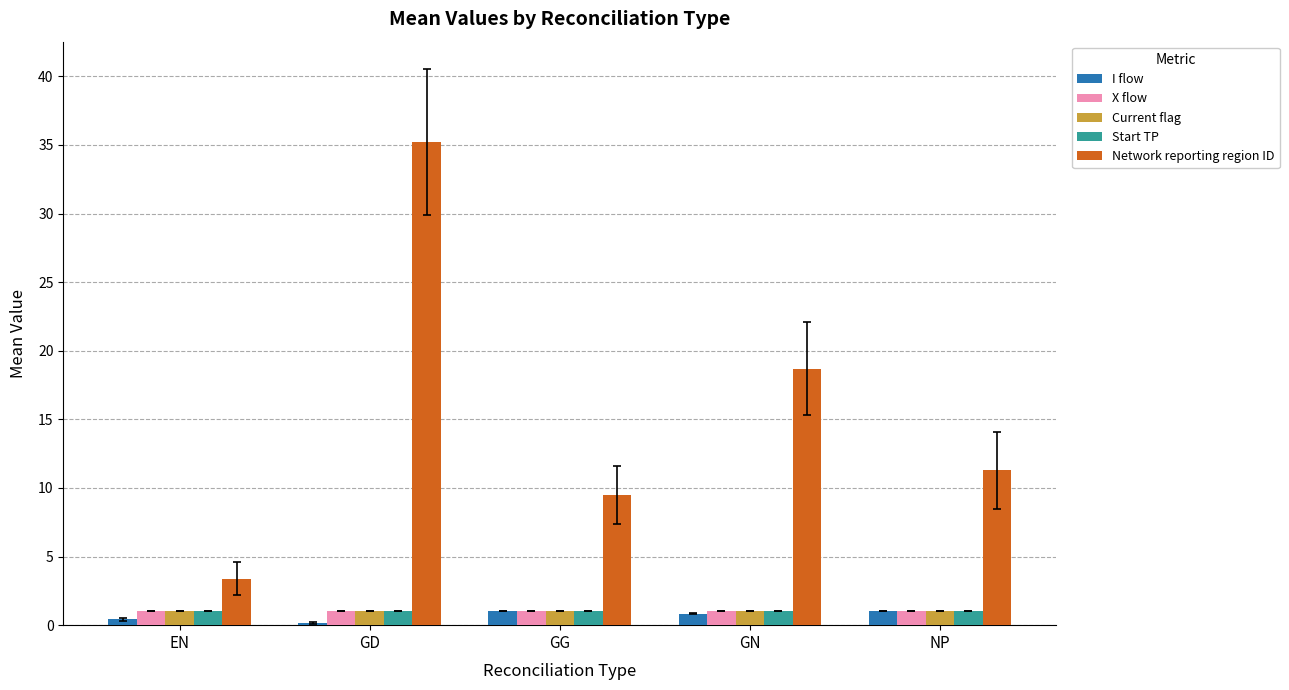

Which series has the widest spread of values?

Network reporting region ID